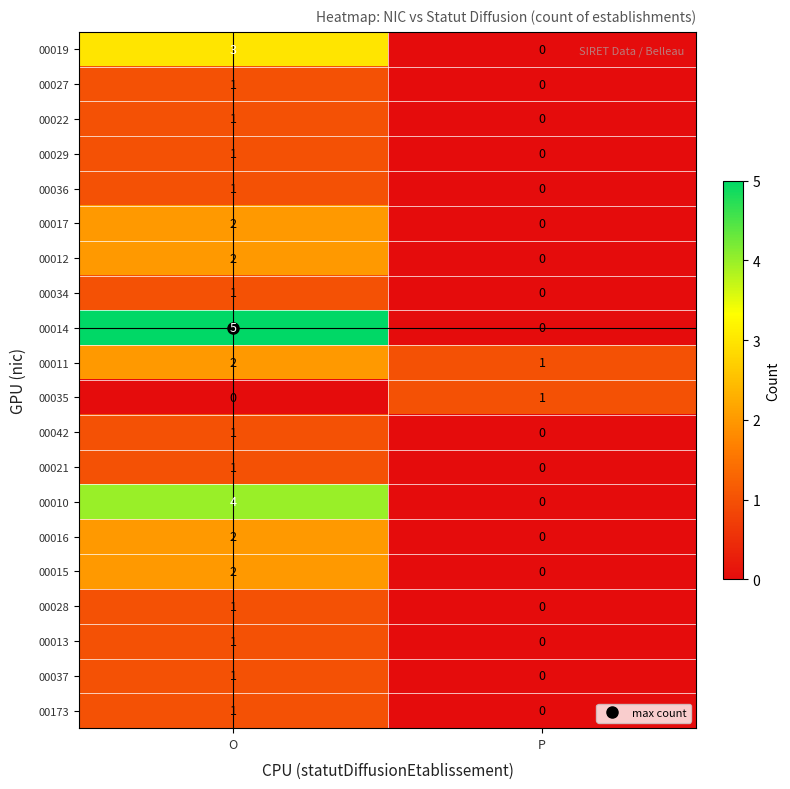

Is it true that 00029 equals 0 at O?

False